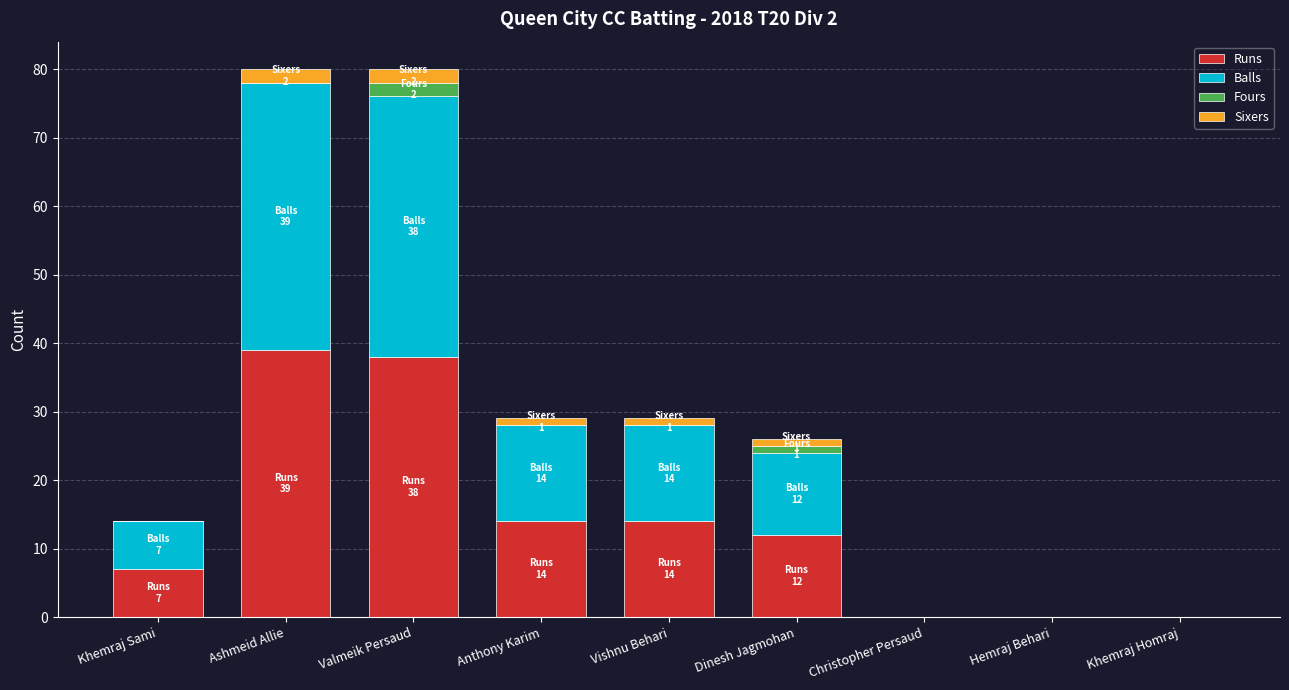

How many categories are shown in the chart?

9